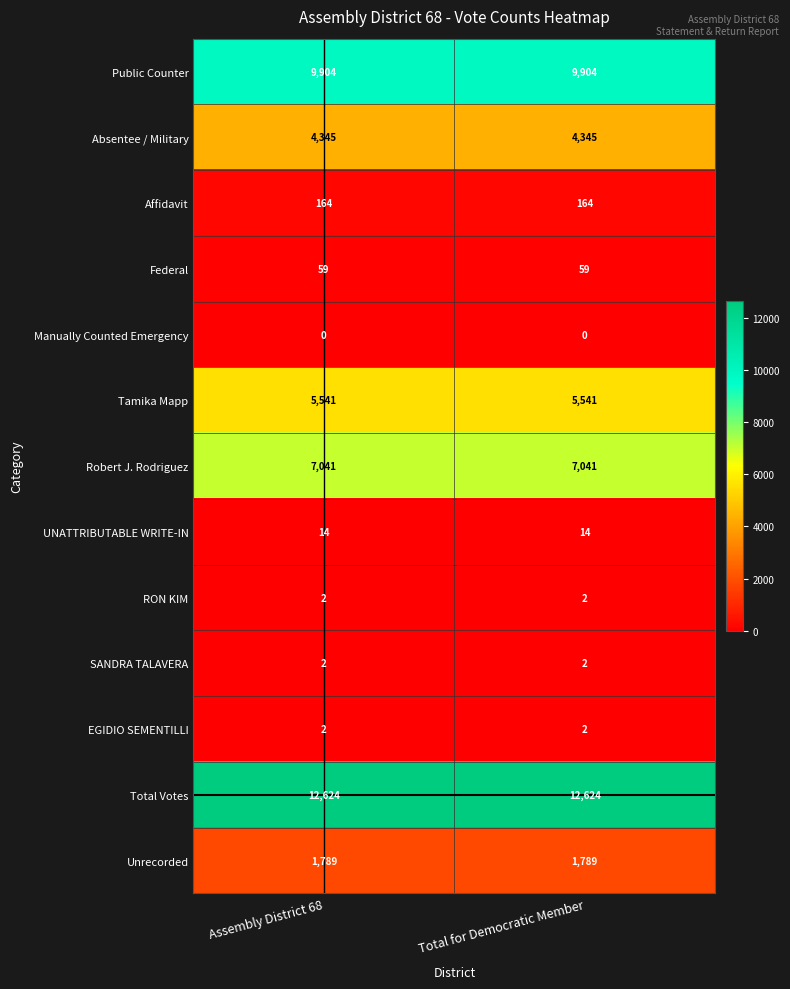

What is the highest value of the Federal series?

59